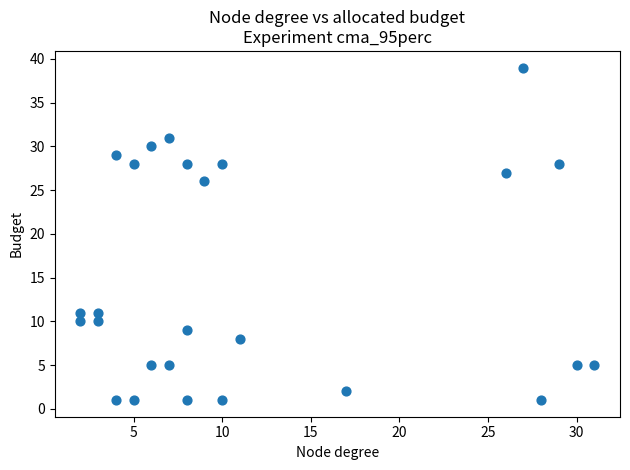

What is the range of Y values (max minus min)?

38